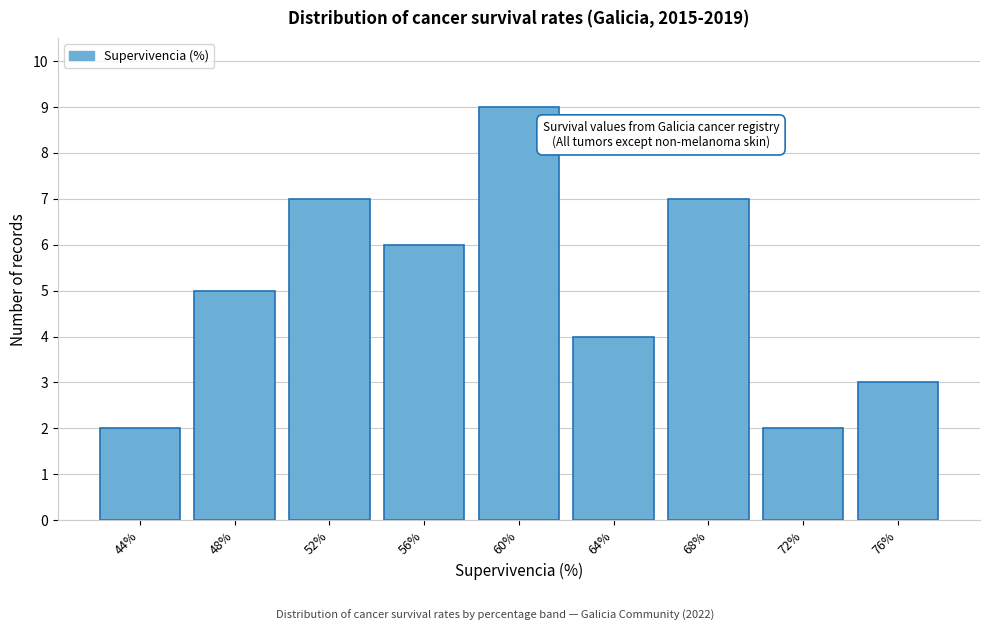

Reading right to left, list all the values displayed in this chart.

76%=3	72%=2	68%=7	64%=4	60%=9	56%=6	52%=7	48%=5	44%=2